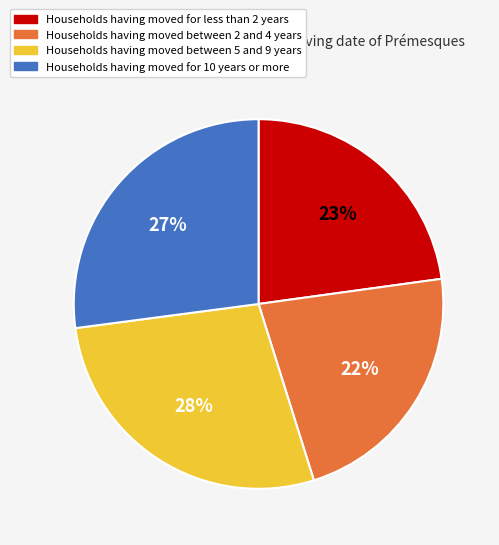

Does any single category account for the majority?

No